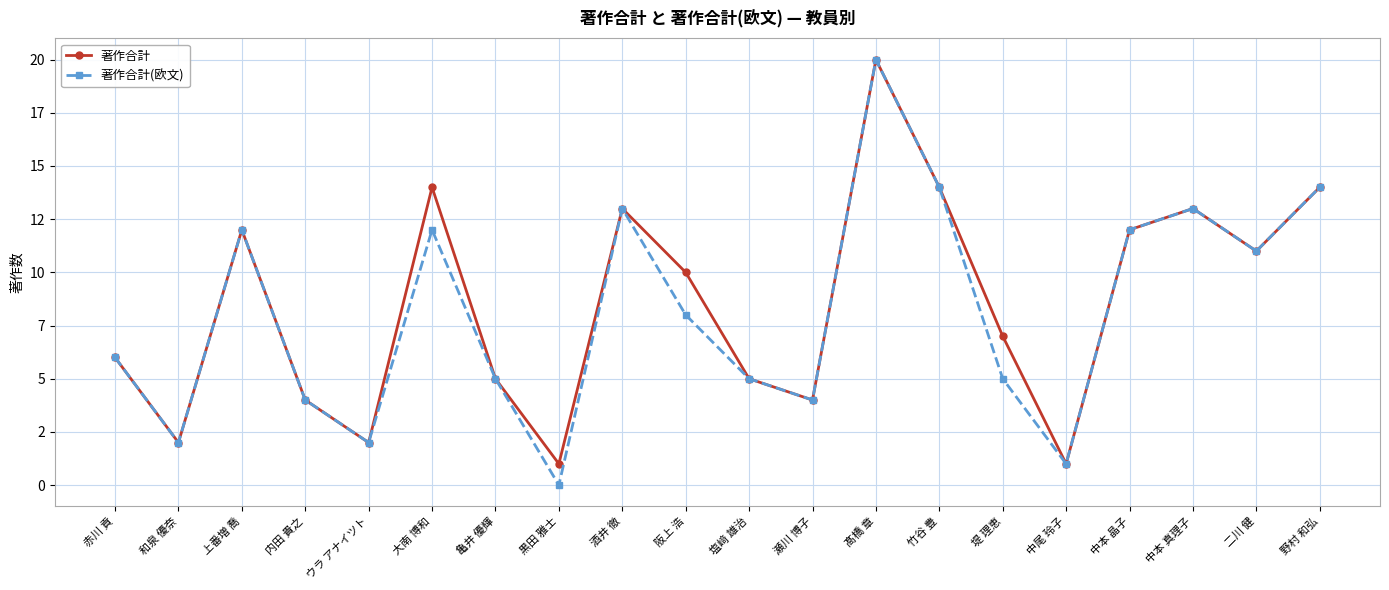

Is it true that 著作合計 equals 12 at 中本 晶子?

True